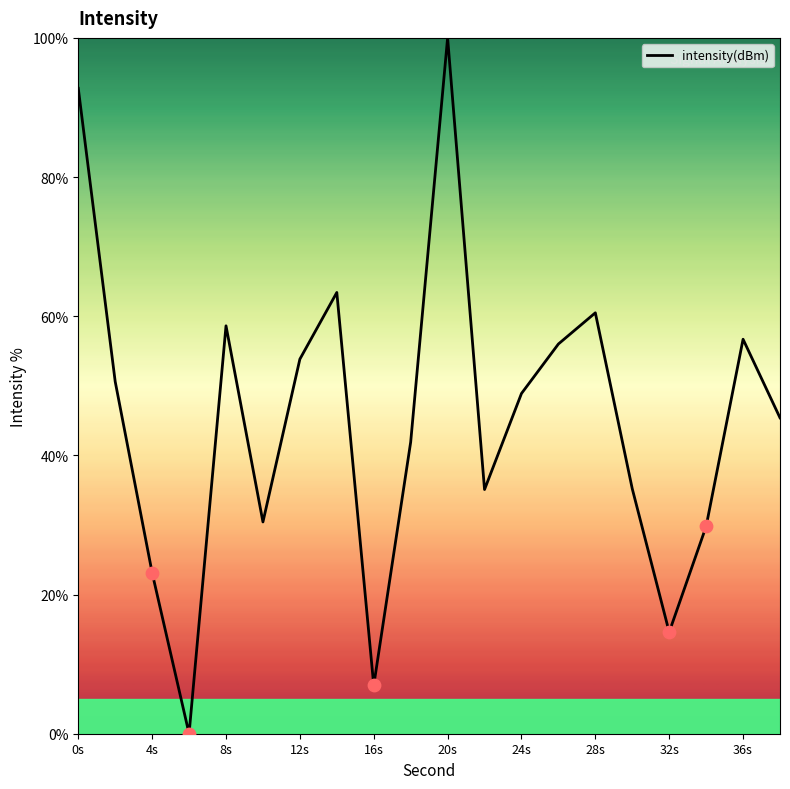

What is the greatest value displayed?

100.0